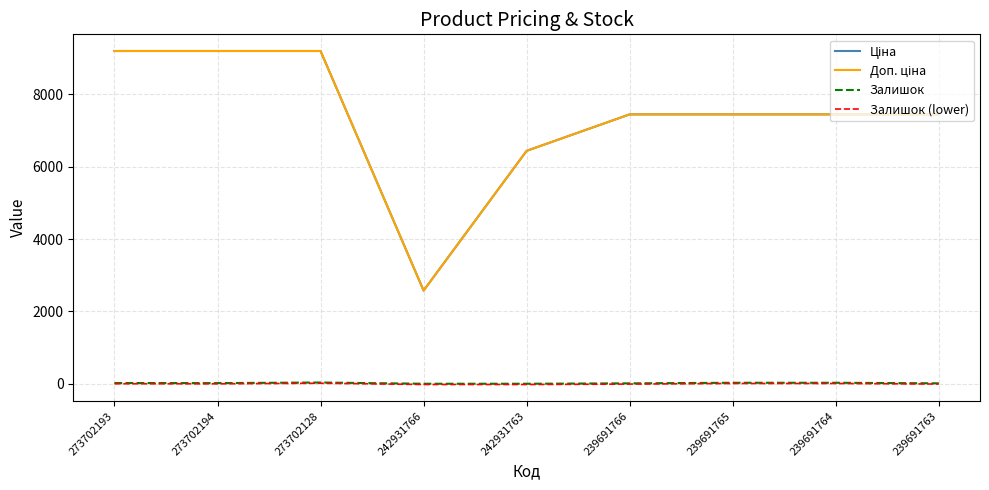

What is the greatest value displayed?

9196.3